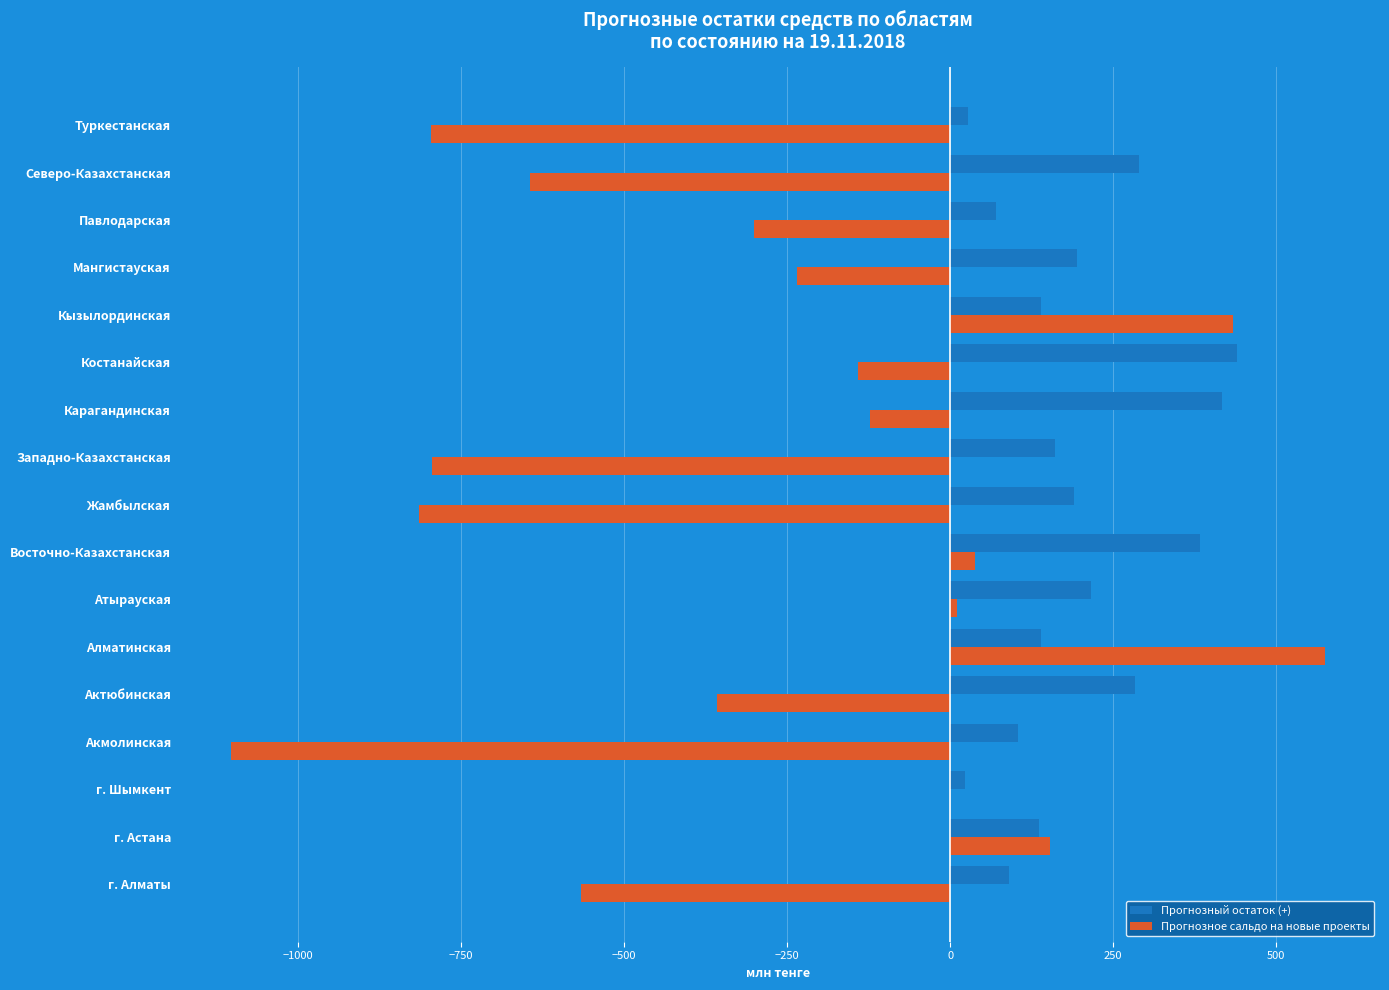

Is it true that Прогнозный остаток (+) equals 504.9 at Актюбинская?

False